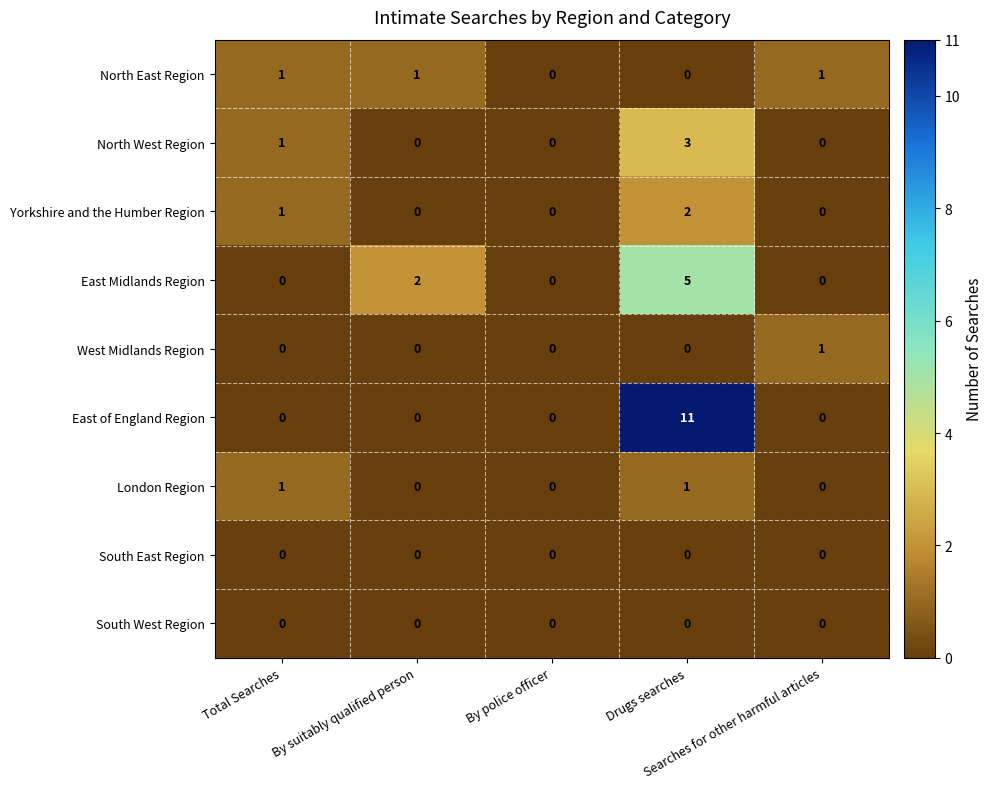

Which series has the widest spread of values?

East of England Region